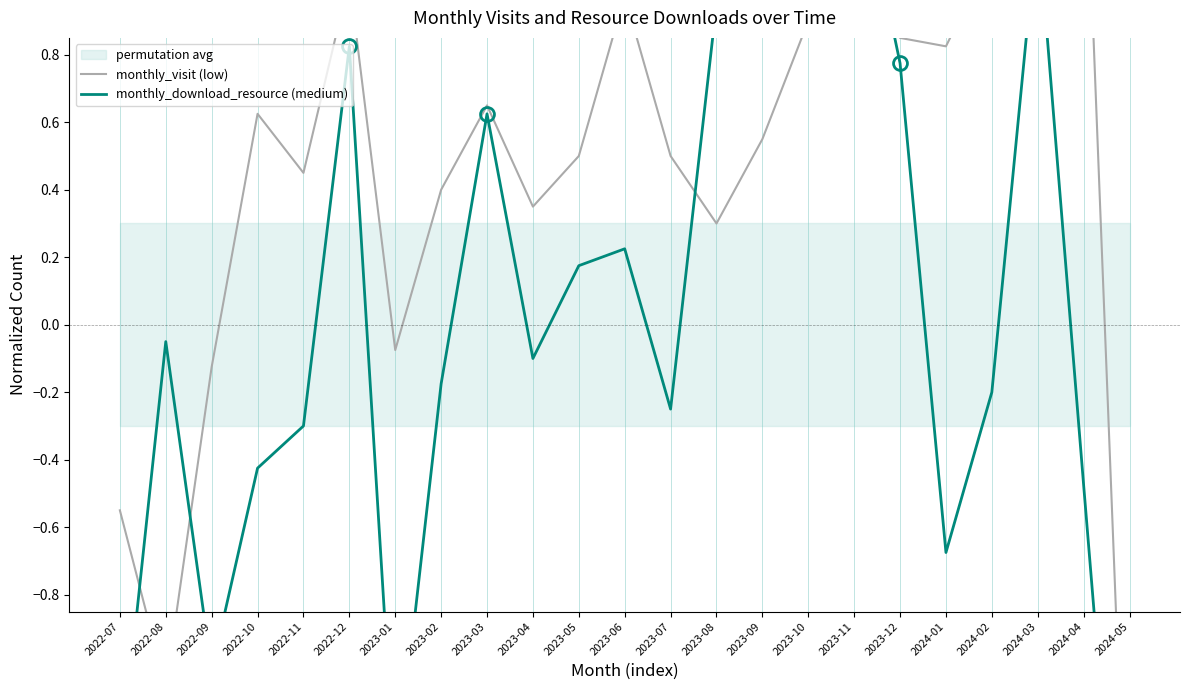

How many lines are shown in the chart?

2